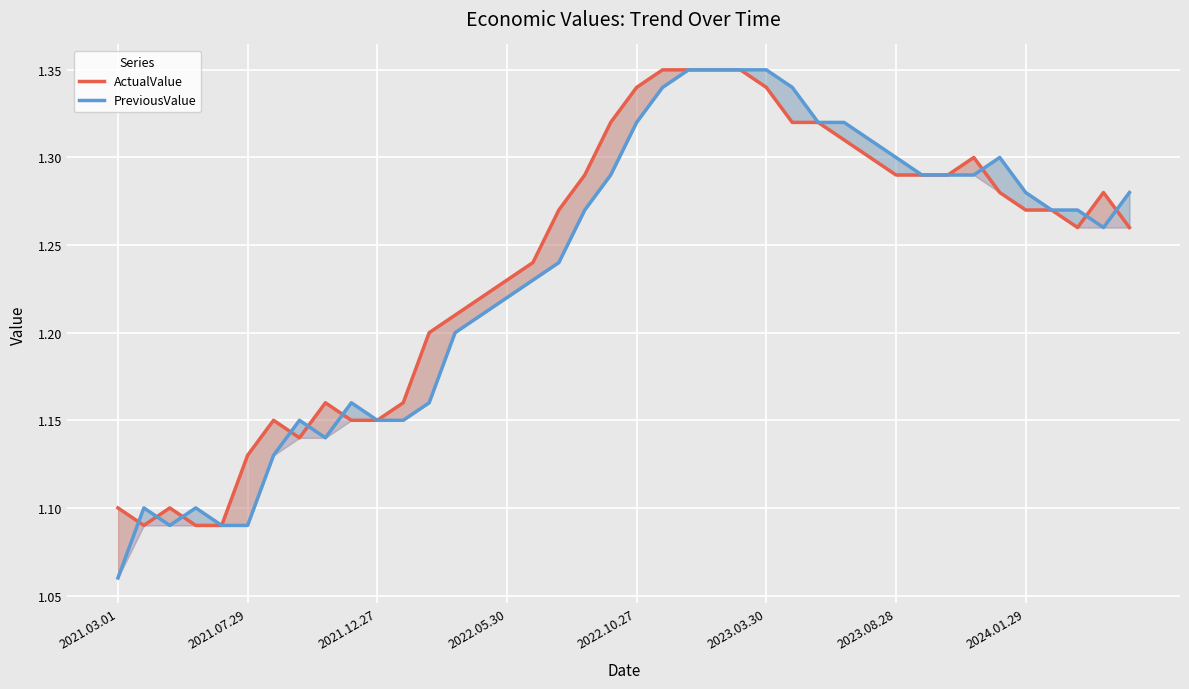

Which series changed the most between 15 and 34?

PreviousValue